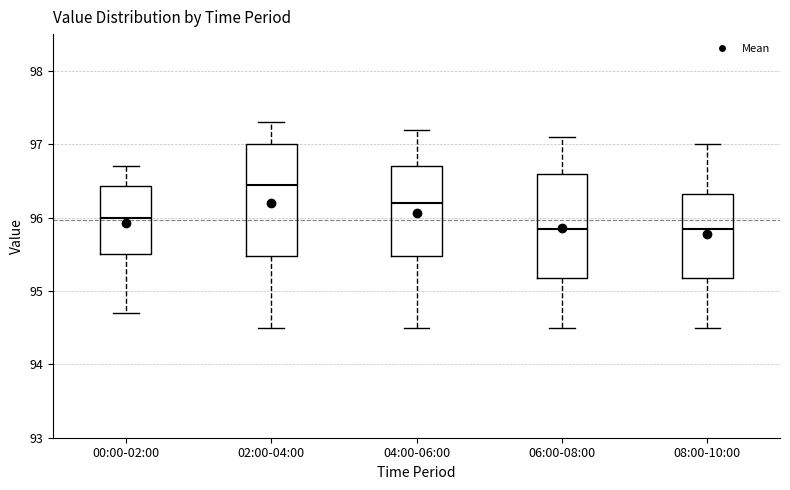

Reading left to right, transcribe this box plot: for each box, give where its median line is, the range the box spans, and where its two whiskers end, as read against the y-axis. The values are not printed on the chart, so give them approximately, as read against the axis.

00:00-02:00: median 96.0, box 95.5 to 96.4, whiskers 94.7 to 96.7
02:00-04:00: median 96.5, box 95.5 to 97.0, whiskers 94.5 to 97.3
04:00-06:00: median 96.2, box 95.5 to 96.7, whiskers 94.5 to 97.2
06:00-08:00: median 95.9, box 95.2 to 96.6, whiskers 94.5 to 97.1
08:00-10:00: median 95.9, box 95.2 to 96.3, whiskers 94.5 to 97.0